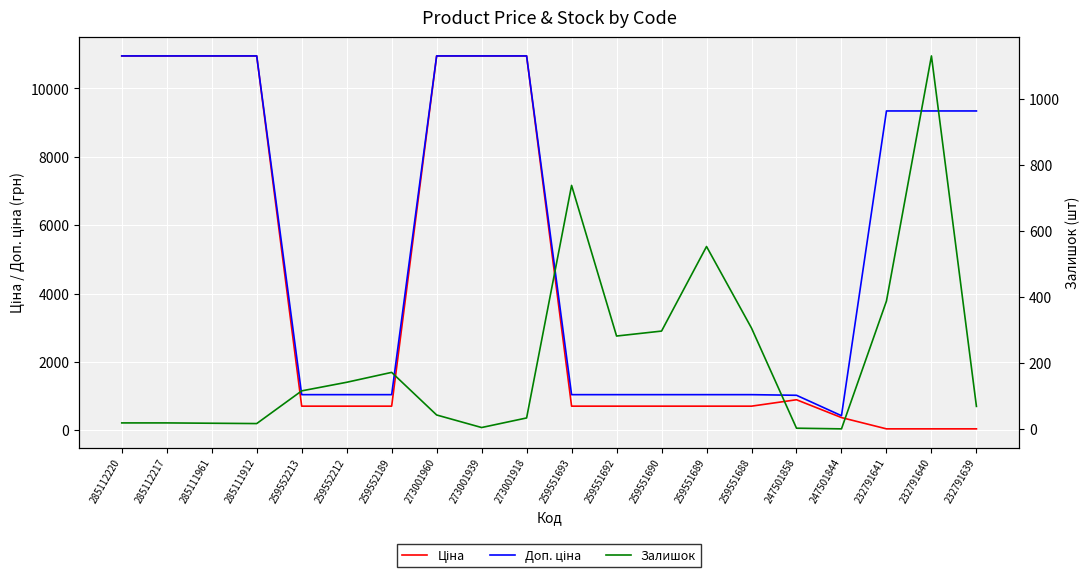

Which has a higher value, 247501858 or 285111961?

285111961